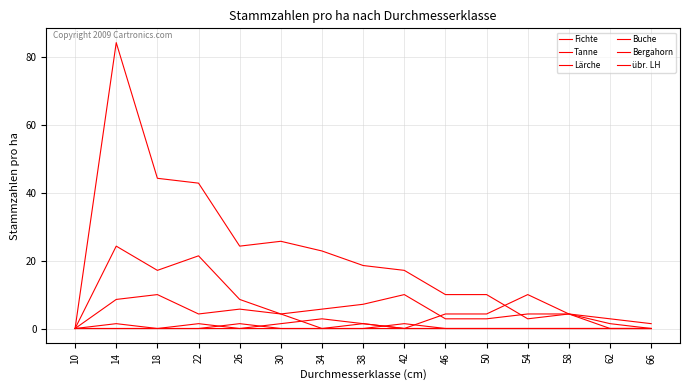

True or false: Buche and Fichte intersect in this chart.

False